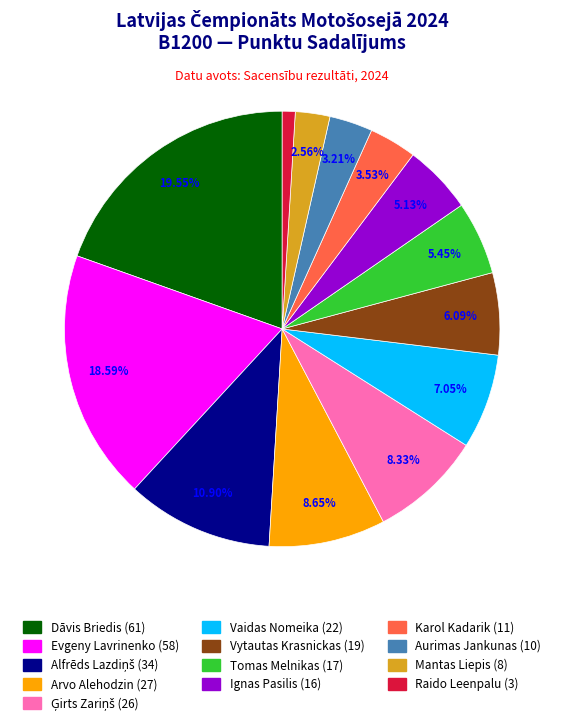

To the nearest percent, what is the combined percentage of Vytautas Krasnickas and Vaidas Nomeika?

13%